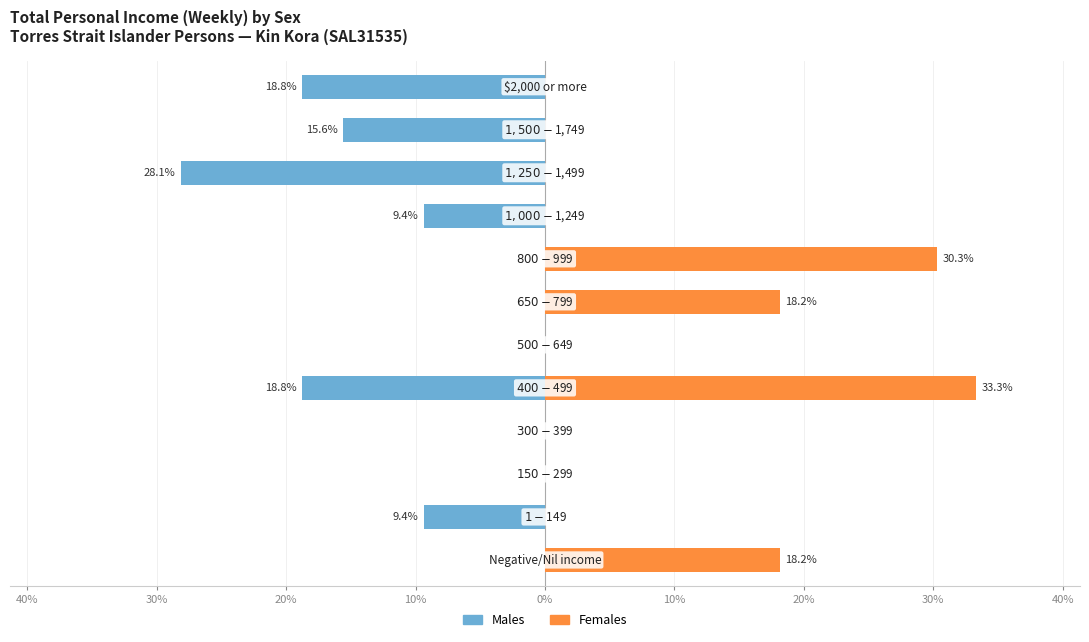

True or false: Females has a value of 0.0 at 9.

True